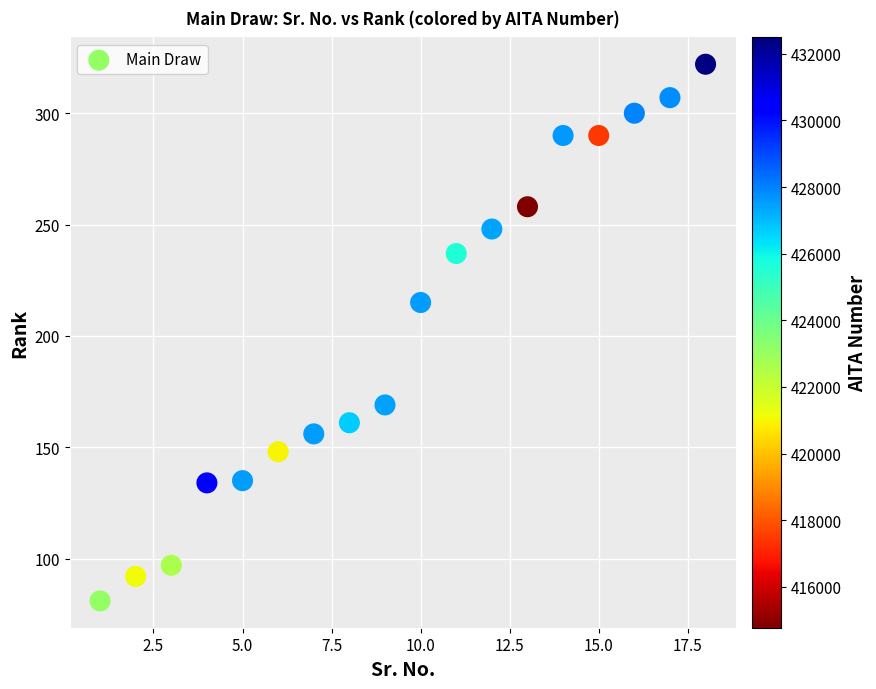

What Y value in the scatter plot is closest to 201?

215